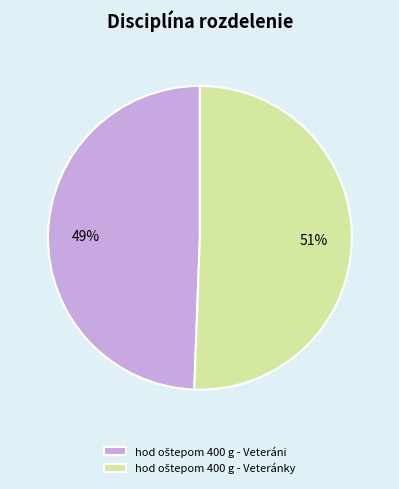

How many segments does this pie chart have?

2